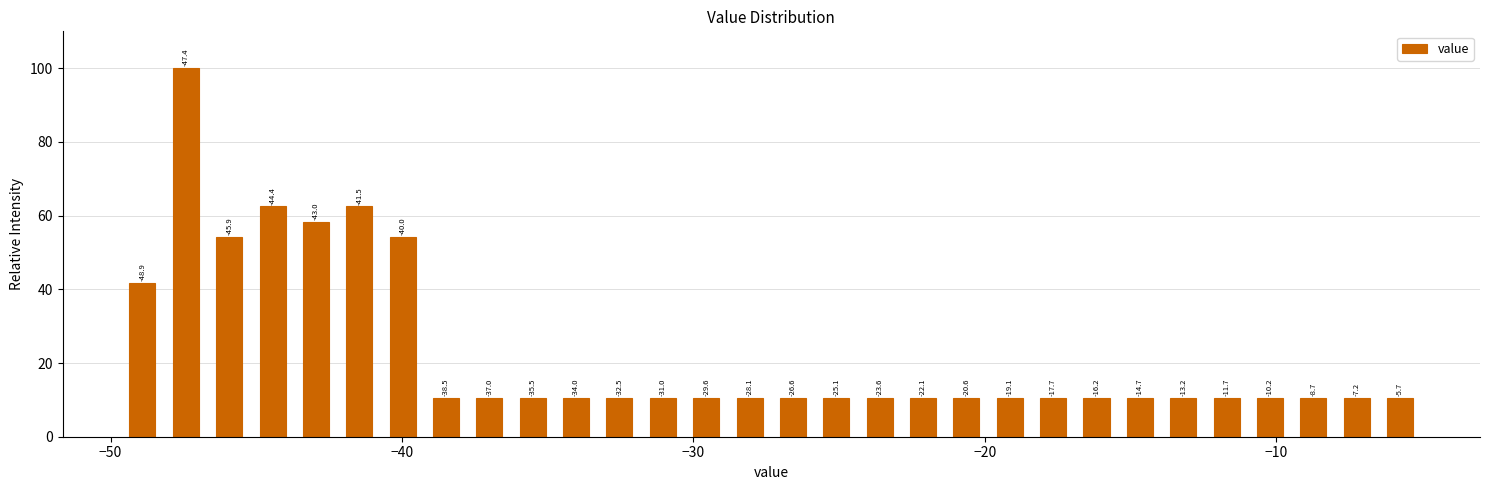

Read against the x-axis, roughly where is the centre of the tallest bar?

-47